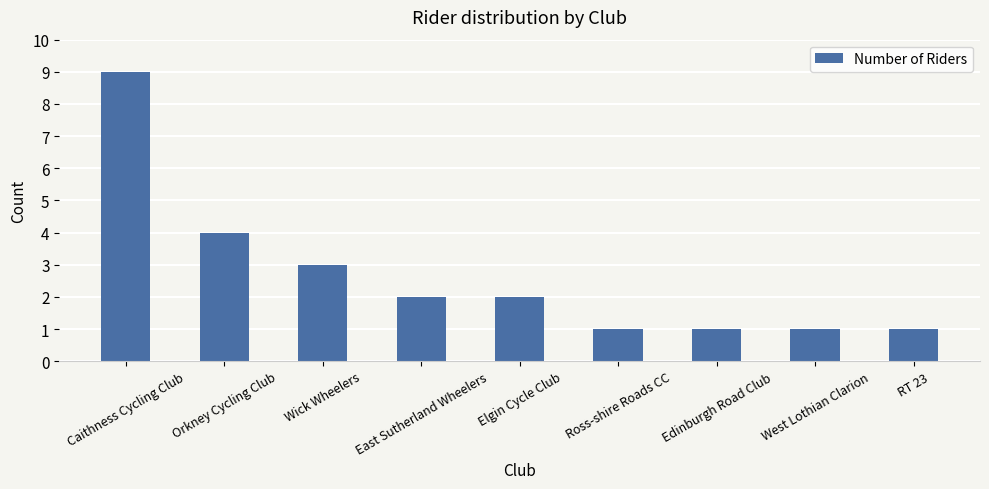

Does the chart contain stacked bars?

No